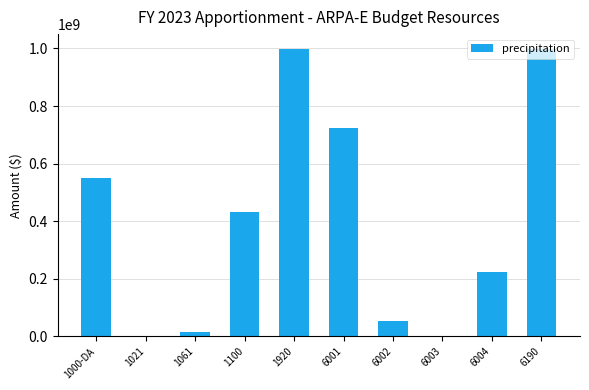

What is the maximum value shown in the chart?

999990250